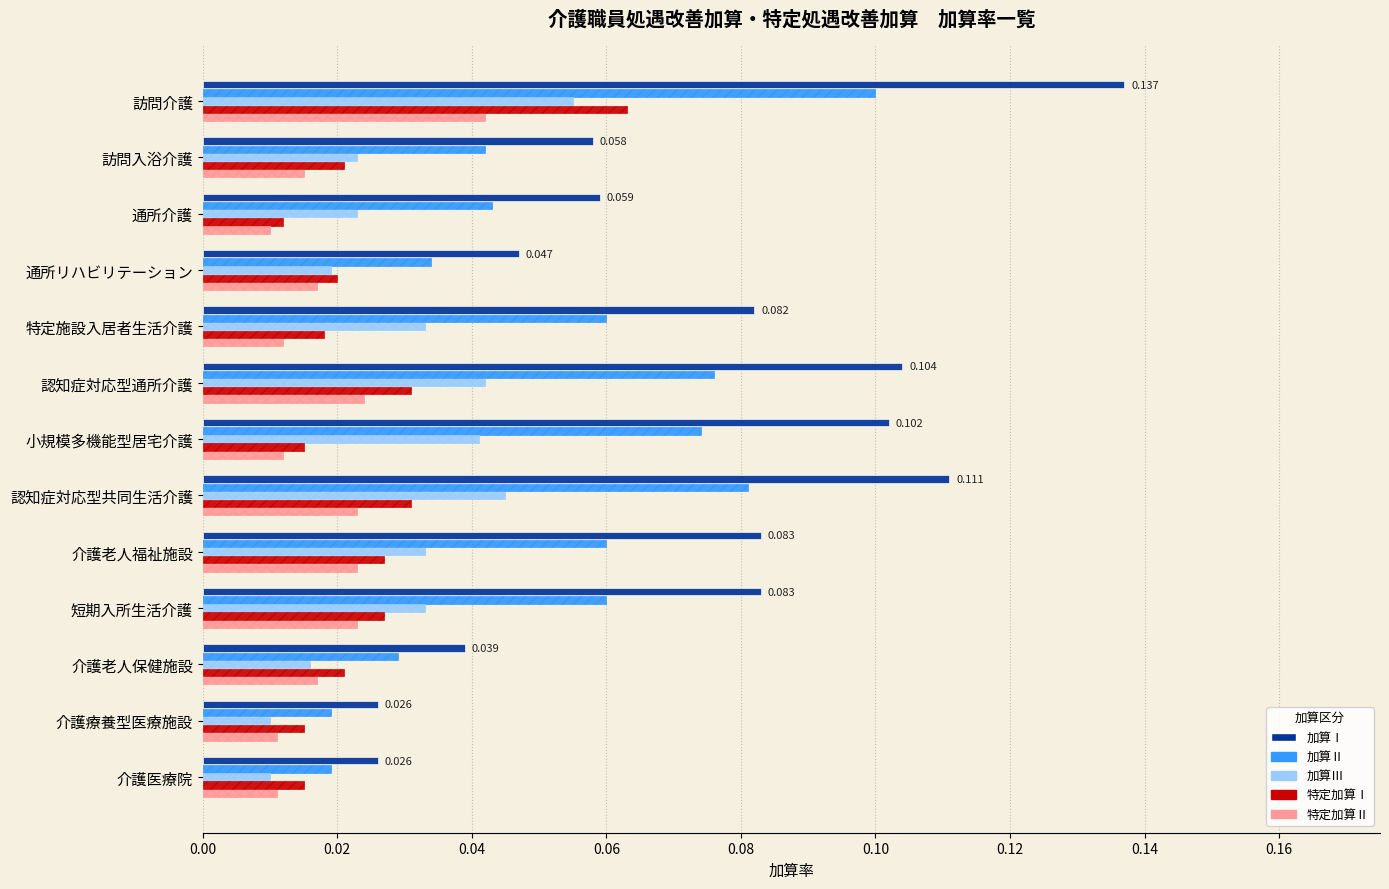

At which label does 特定加算Ⅰ reach its peak?

訪問介護